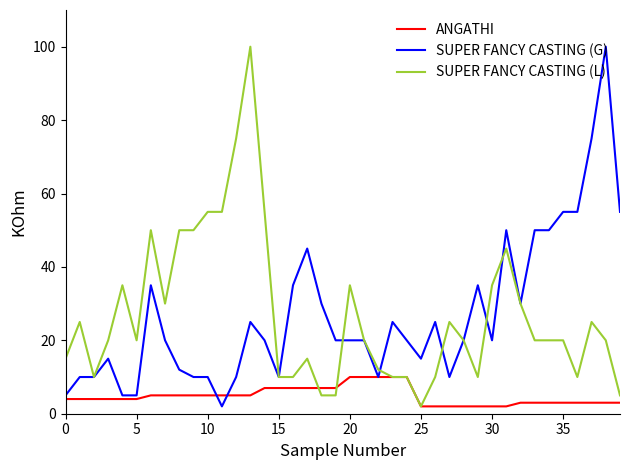

What are all the series names shown in the legend?

ANGATHI, SUPER FANCY CASTING (G), SUPER FANCY CASTING (L)